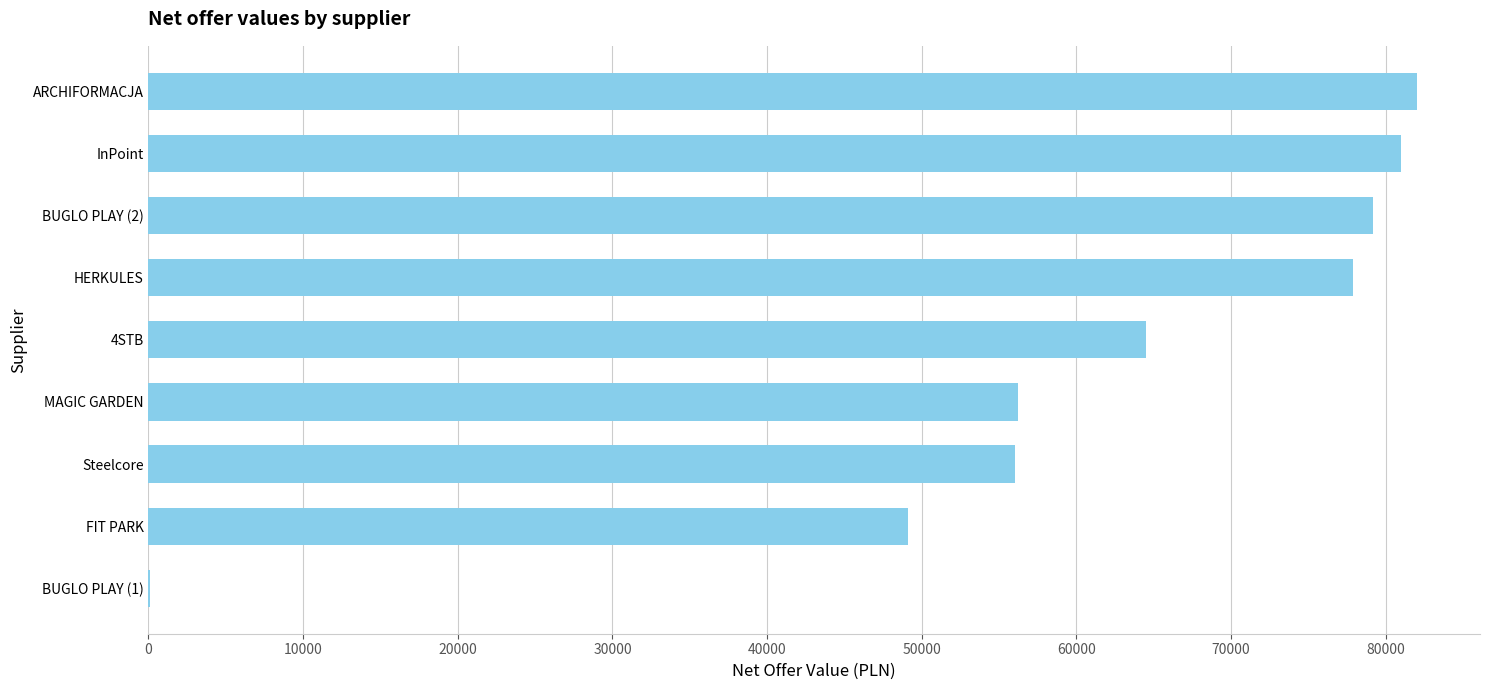

At which label is the value closest to 41033?

FIT PARK